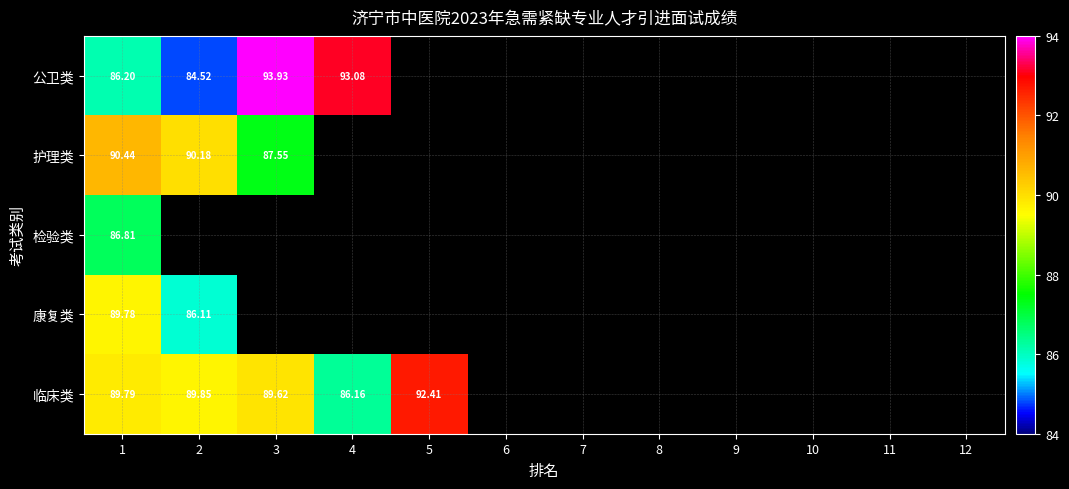

What is the smallest value displayed?

84.8